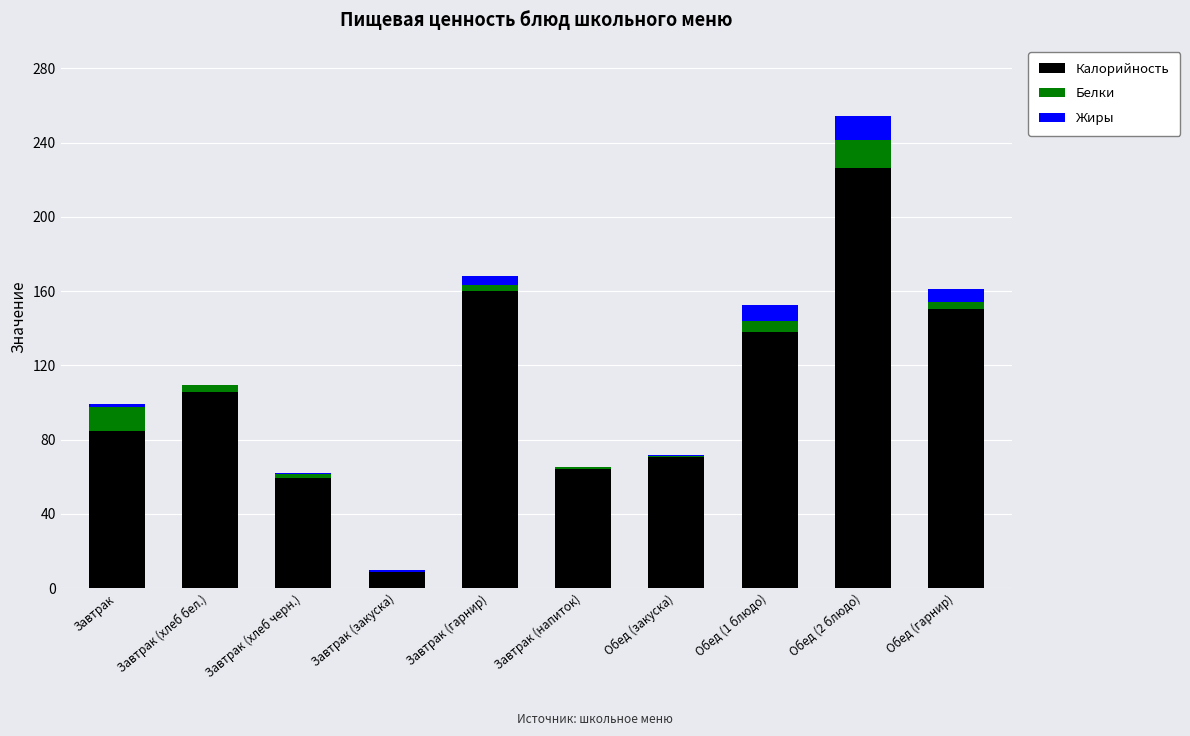

What is the highest value of the Калорийность series?

226.4